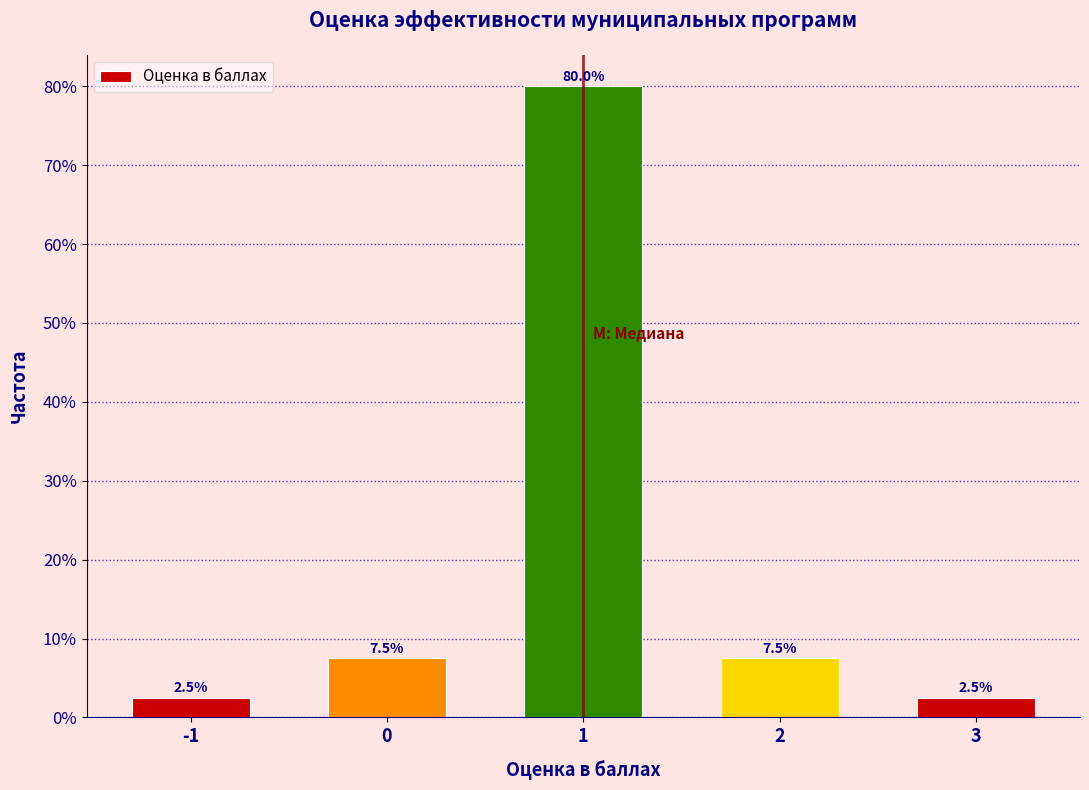

Reading left to right, list all the values displayed in this chart.

-1=2.5	0=7.5	1=80.0	2=7.5	3=2.5